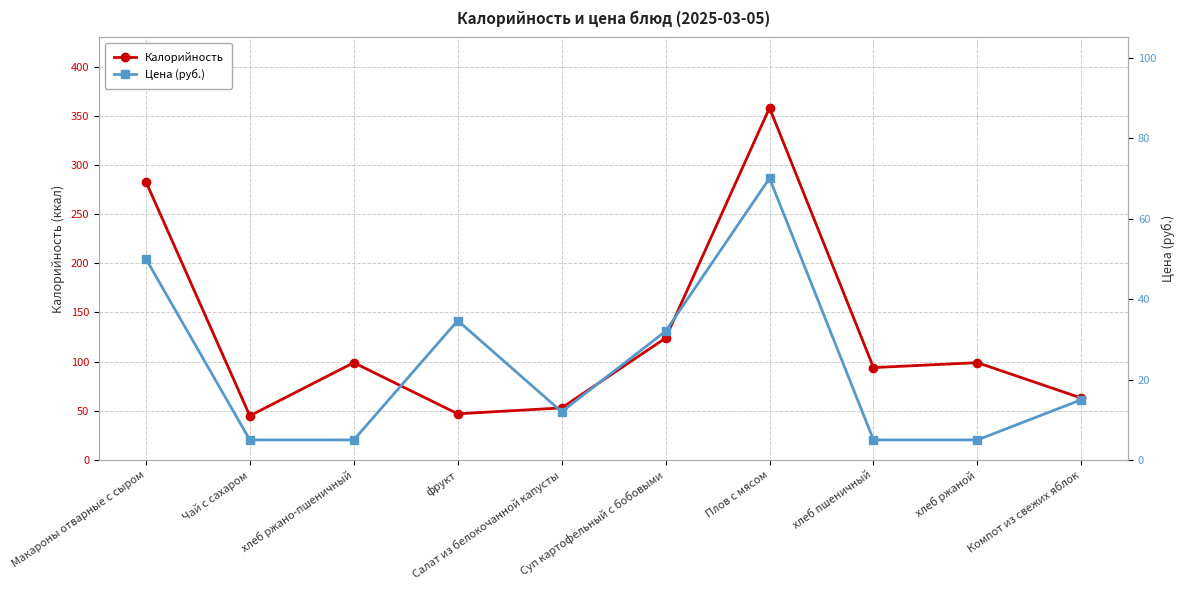

Which has a higher value, хлеб ржаной or Чай с сахаром?

хлеб ржаной